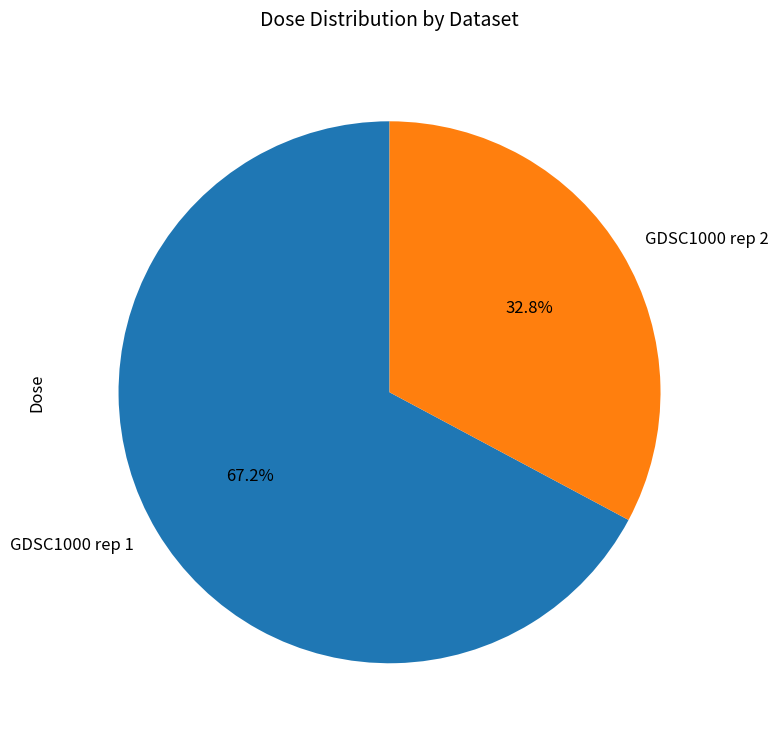

Which category has the biggest portion of the pie?

GDSC1000 rep 1